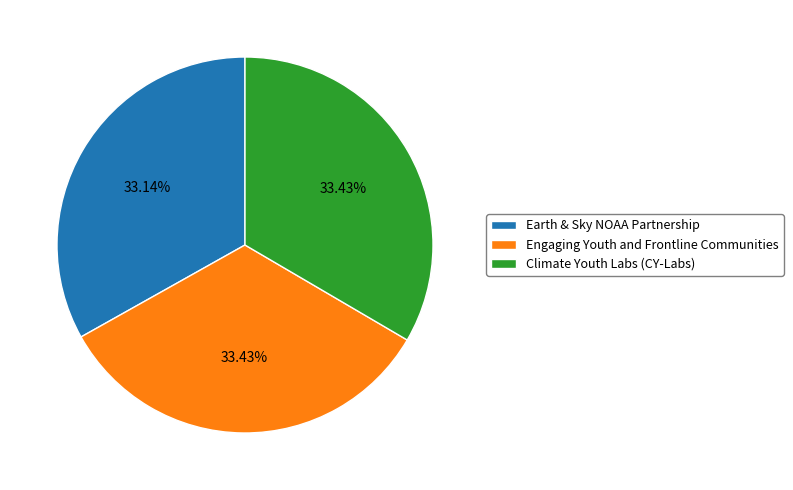

Count the number of slices in the pie.

3